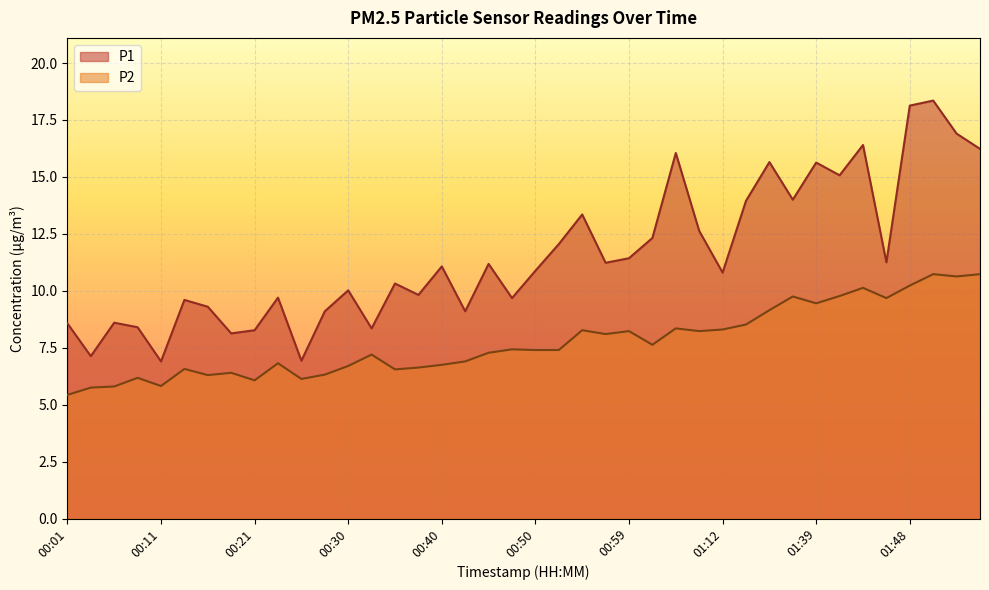

At which category does P1 reach its first local valley?

00:04